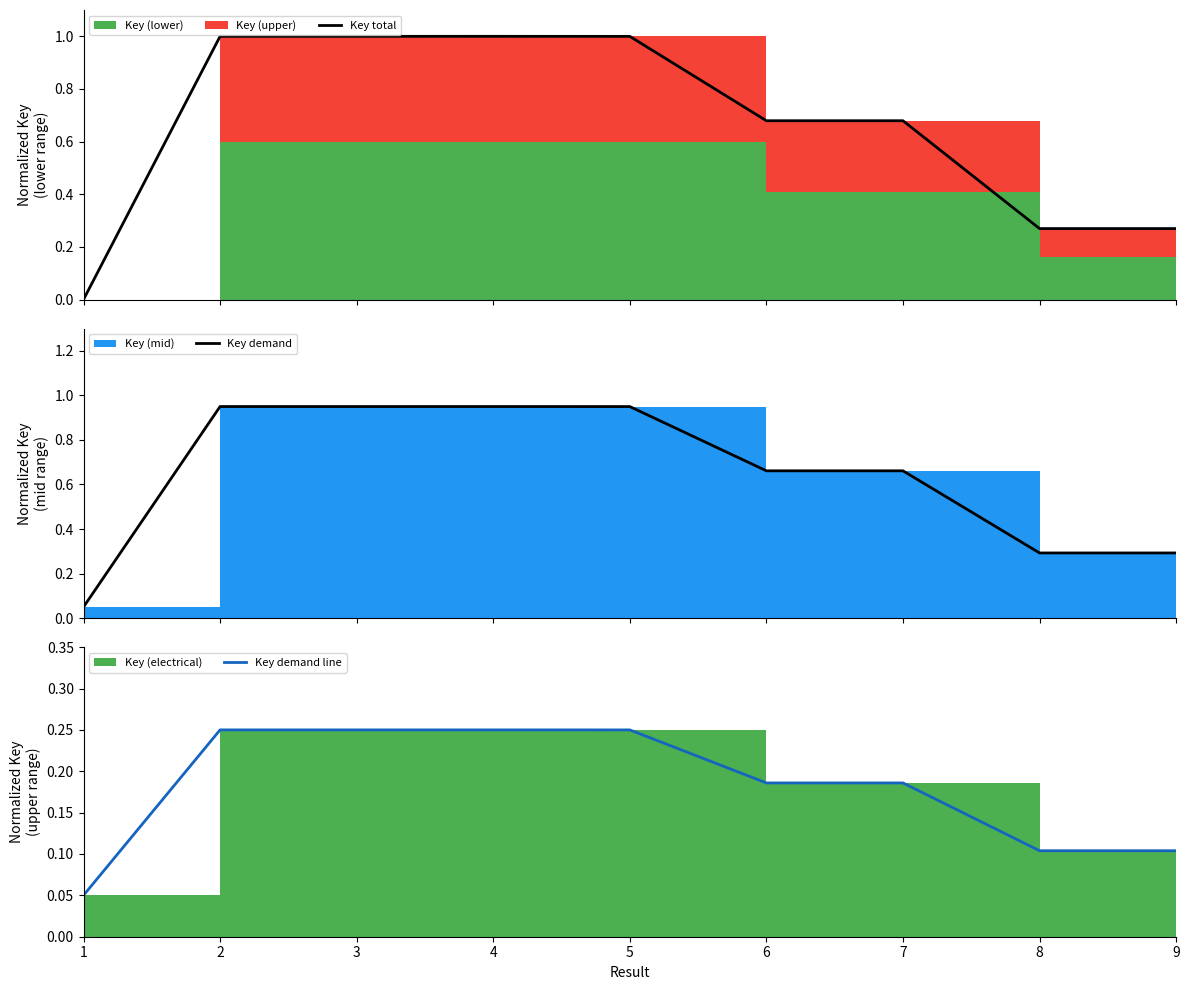

What is the value of the Key demand line point at the 2nd from the left?

0.2